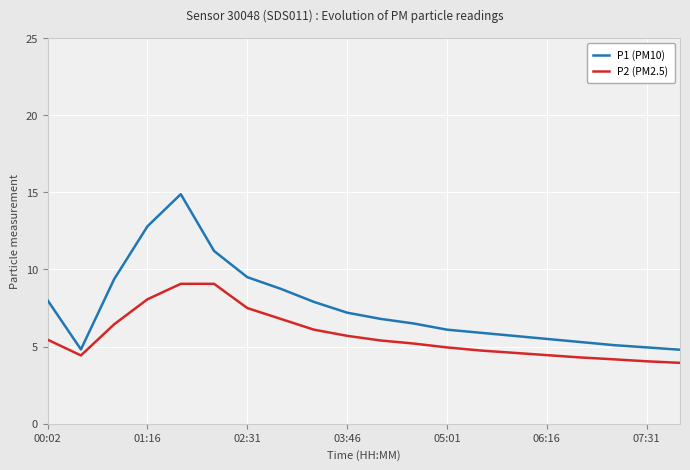

List the series in order of their peak value, lowest first.

P2 (PM2.5), P1 (PM10)